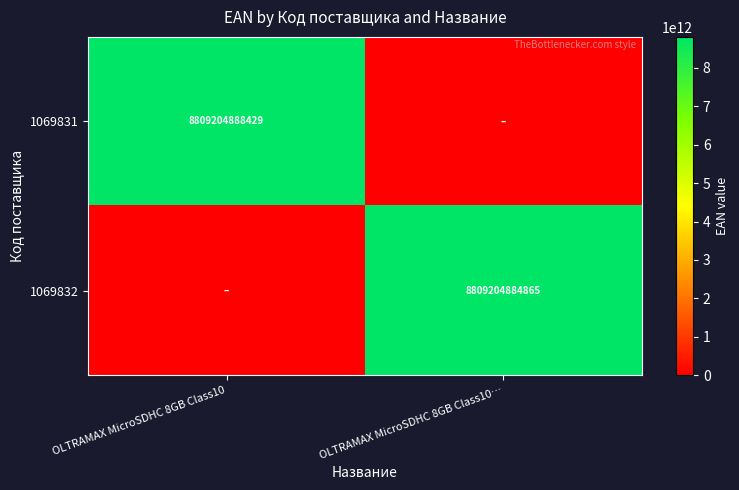

At which category is the sum across all series the highest?

OLTRAMAX MicroSDHC 8GB Class10